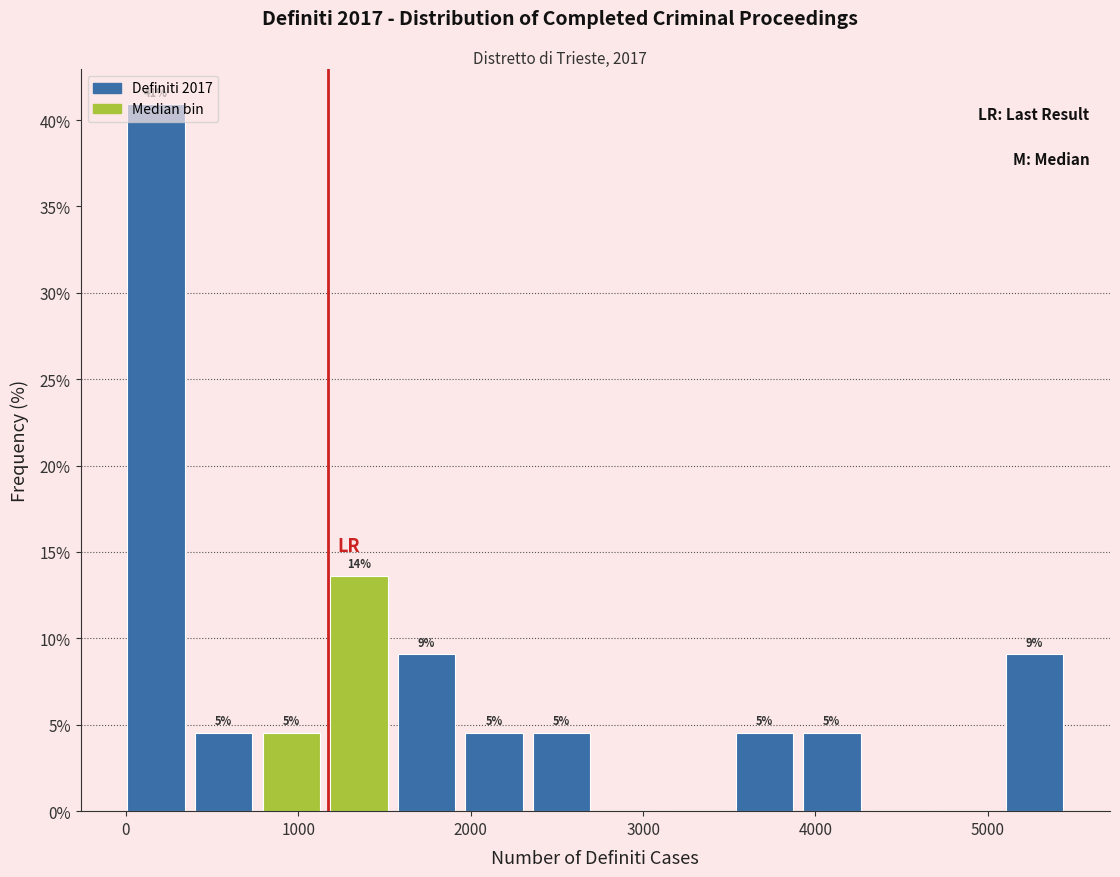

Around what value on the x-axis is the tallest bar? Give the approximate position of its centre, as read against the axis.

200